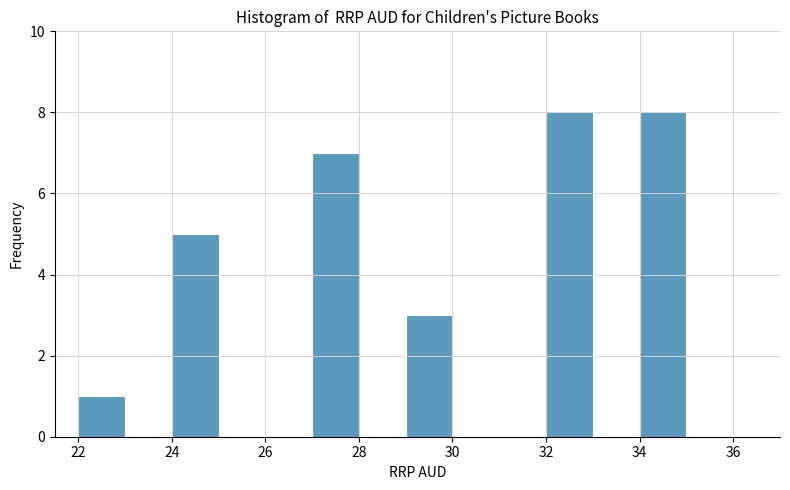

Reading left to right, list every bar in this chart as the range it spans on the x-axis followed by its height. The values are not printed on the chart, so give them approximately, as read against the axis.

22 to 23: 1
23 to 24: 0
24 to 25: 5
25 to 26: 0
26 to 27: 0
27 to 28: 7
28 to 29: 0
29 to 30: 3
30 to 31: 0
31 to 32: 0
32 to 33: 8
33 to 34: 0
34 to 35: 8
35 to 36: 0